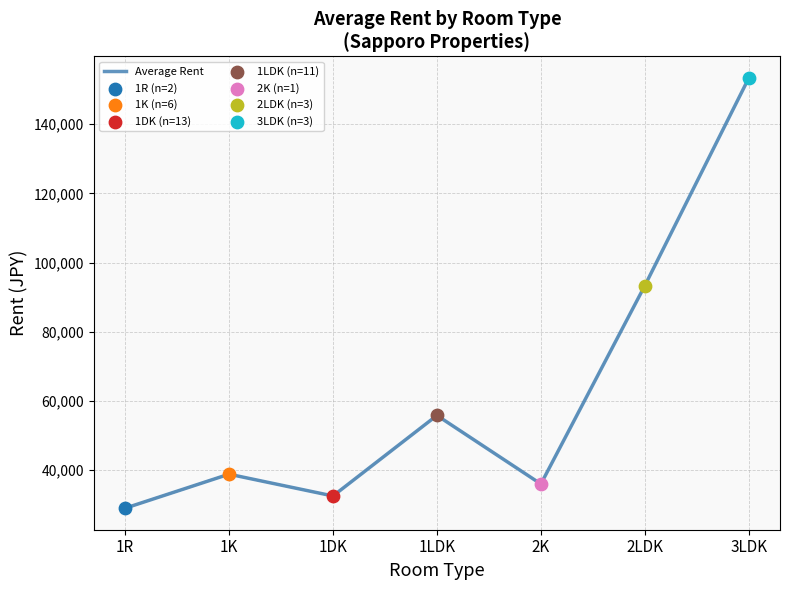

Between 1LDK and 1R, which is larger?

1LDK